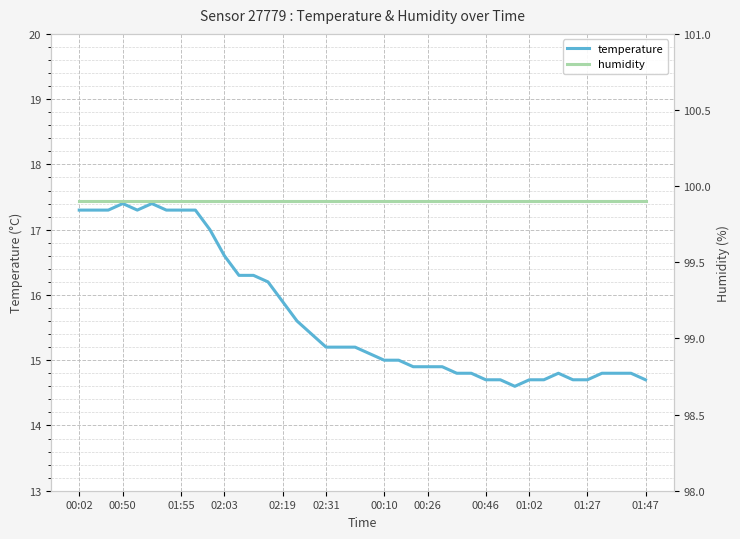

How many categories are shown in the chart?

40